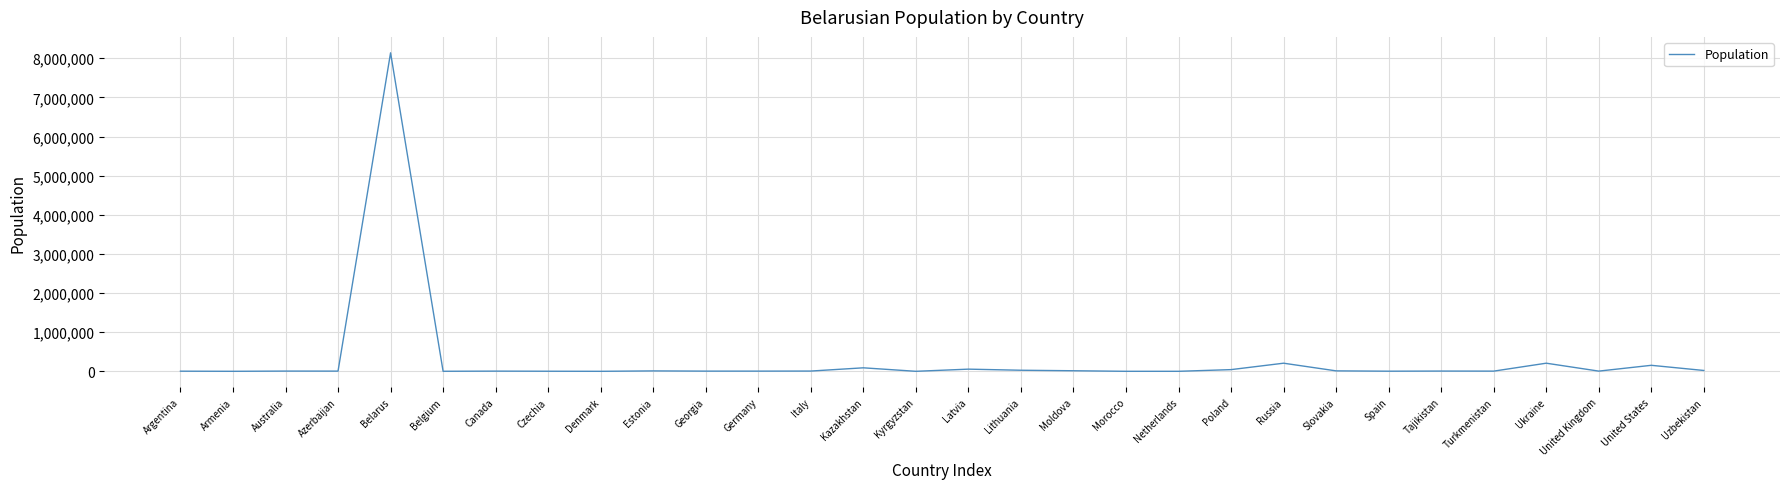

What is the greatest value displayed?

8140000